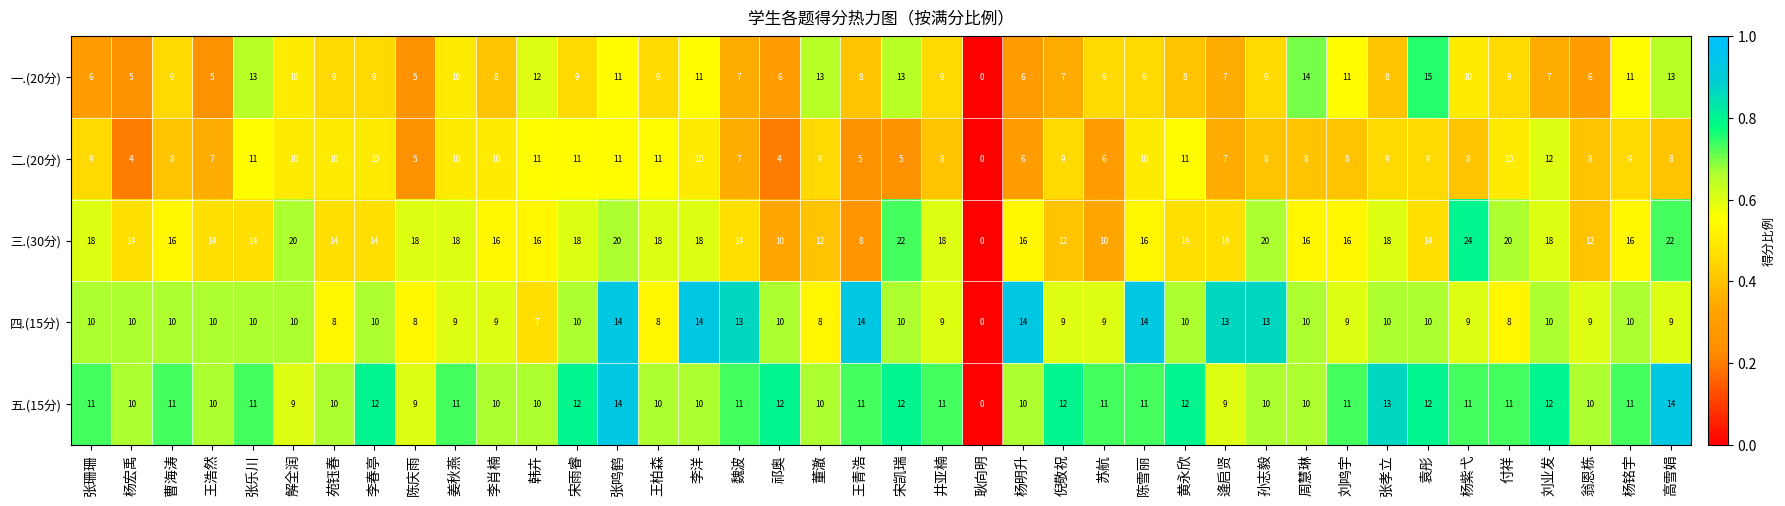

At which label is 四.(15分) closest to 7?

韩卉